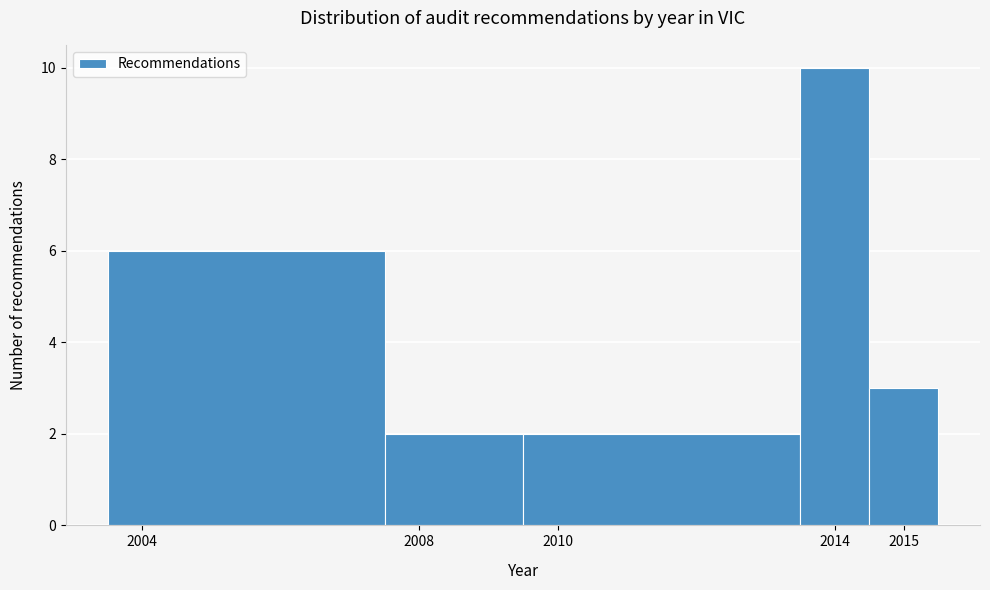

Reading left to right, transcribe this chart: for each bar, give the range it covers on the x-axis and its height. The values are not printed on the chart, so give them approximately, as read against the axis.

2003.5 to 2007.5: 6
2007.5 to 2009.5: 2
2009.5 to 2013.5: 2
2013.5 to 2014.5: 10
2014.5 to 2015.5: 3